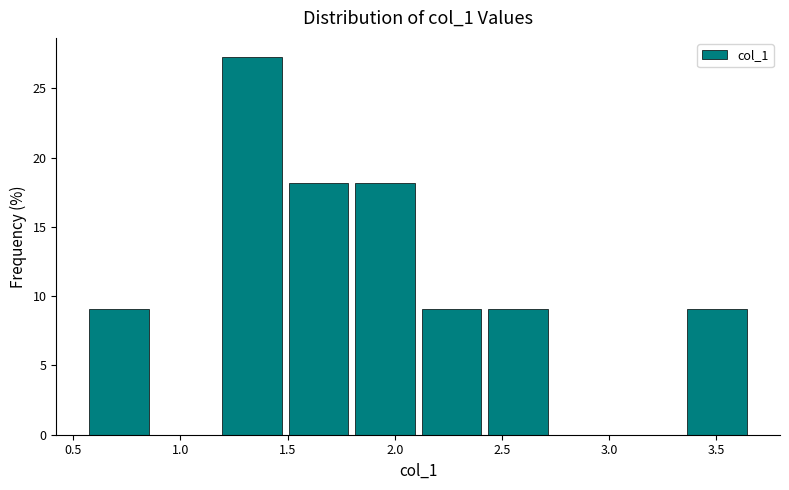

Reading left to right, list every bar in this chart as the range it spans on the x-axis followed by its height. Neither the bar edges nor the heights are printed on the chart, so give them approximately, as read against the axes.

0.56 to 0.87: 9.0
0.87 to 1.18: 0
1.18 to 1.49: 27.5
1.49 to 1.80: 18.0
1.80 to 2.11: 18.0
2.11 to 2.42: 9.0
2.42 to 2.73: 9.0
2.73 to 3.04: 0
3.04 to 3.35: 0
3.35 to 3.66: 9.0